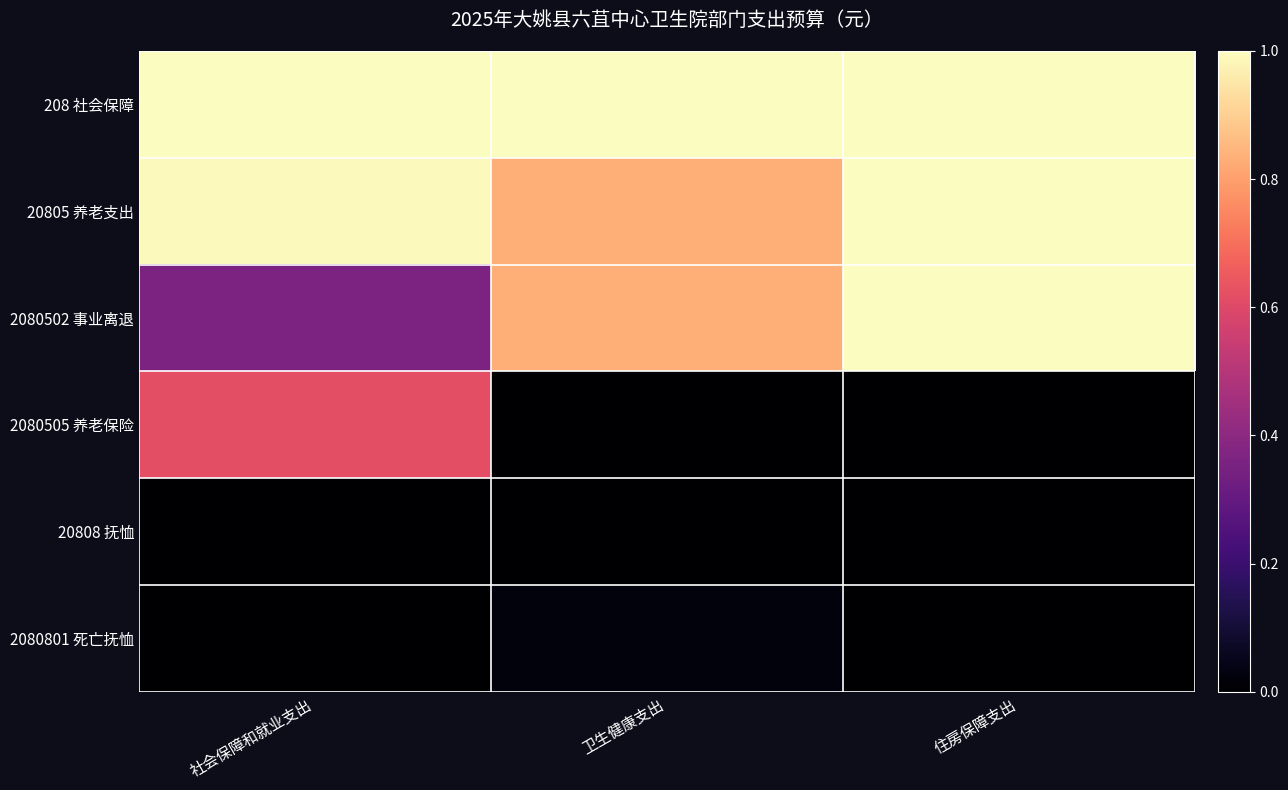

Which label corresponds to the smallest value in the chart?

卫生健康支出